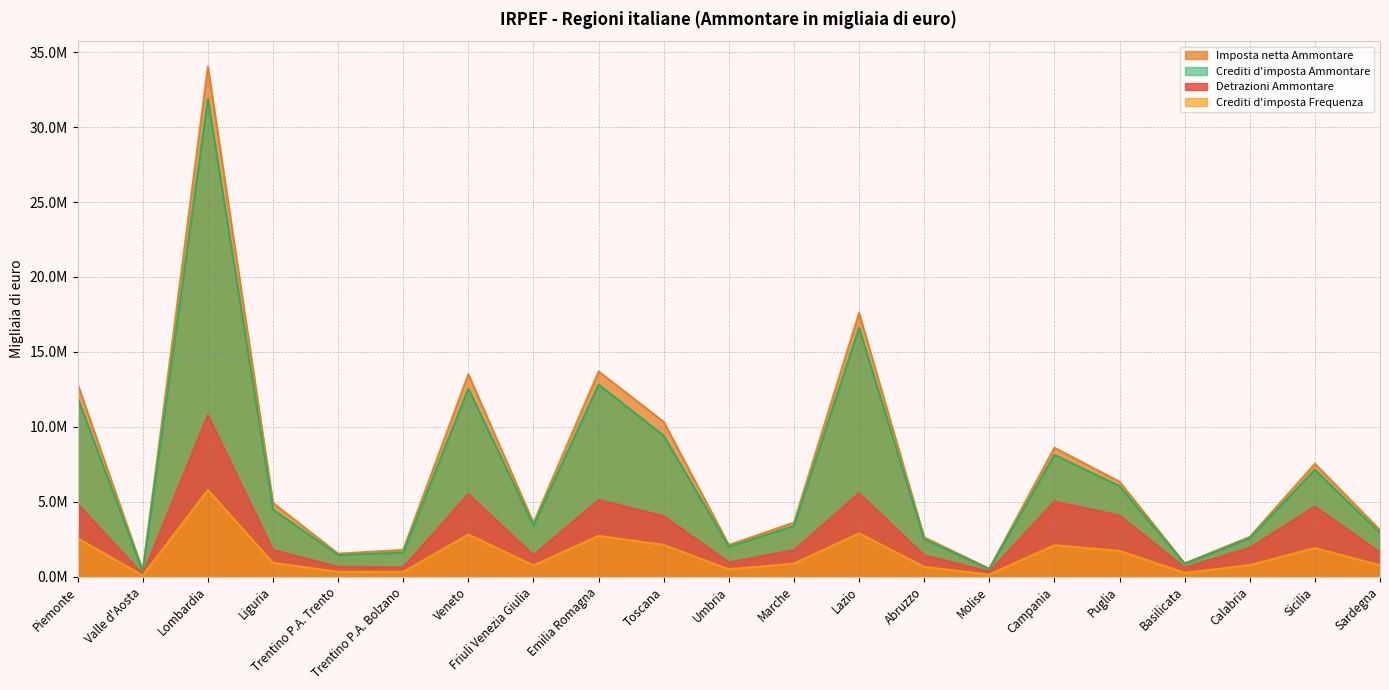

List the labels in order of Imposta netta Ammontare value, largest first.

Lombardia, Lazio, Emilia Romagna, Veneto, Piemonte, Toscana, Campania, Sicilia, Puglia, Liguria, Marche, Friuli Venezia Giulia, Sardegna, Calabria, Abruzzo, Umbria, Trentino P.A. Bolzano, Trentino P.A. Trento, Basilicata, Molise, Valle d'Aosta